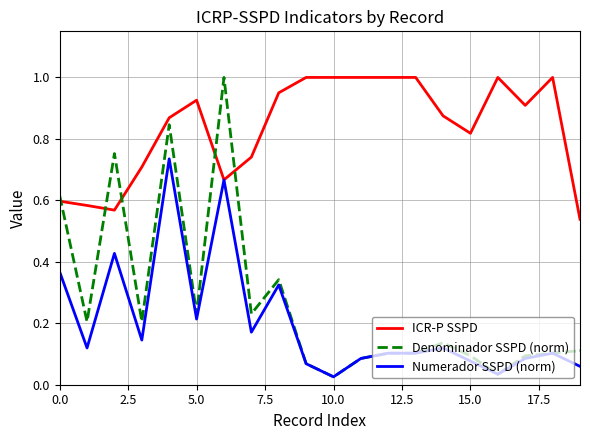

Which series has the largest total across all categories?

ICR-P SSPD